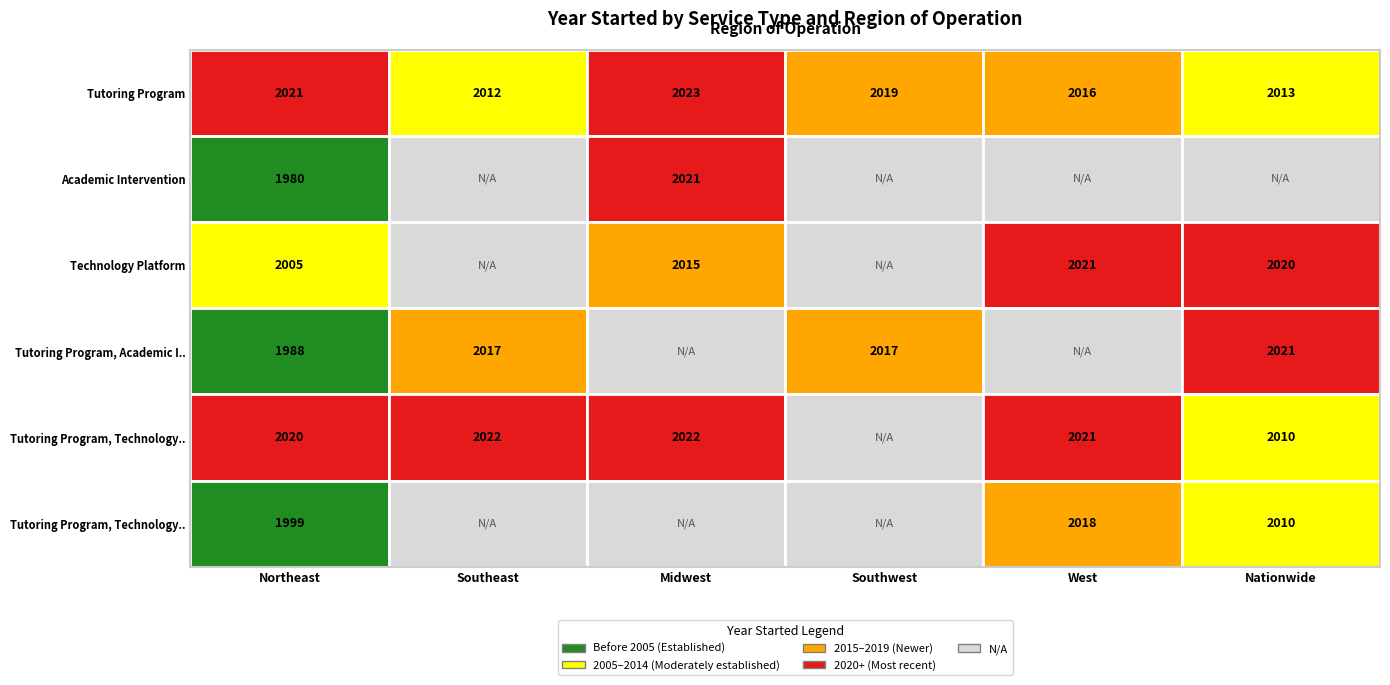

What is the total value across all series at 1?

6051